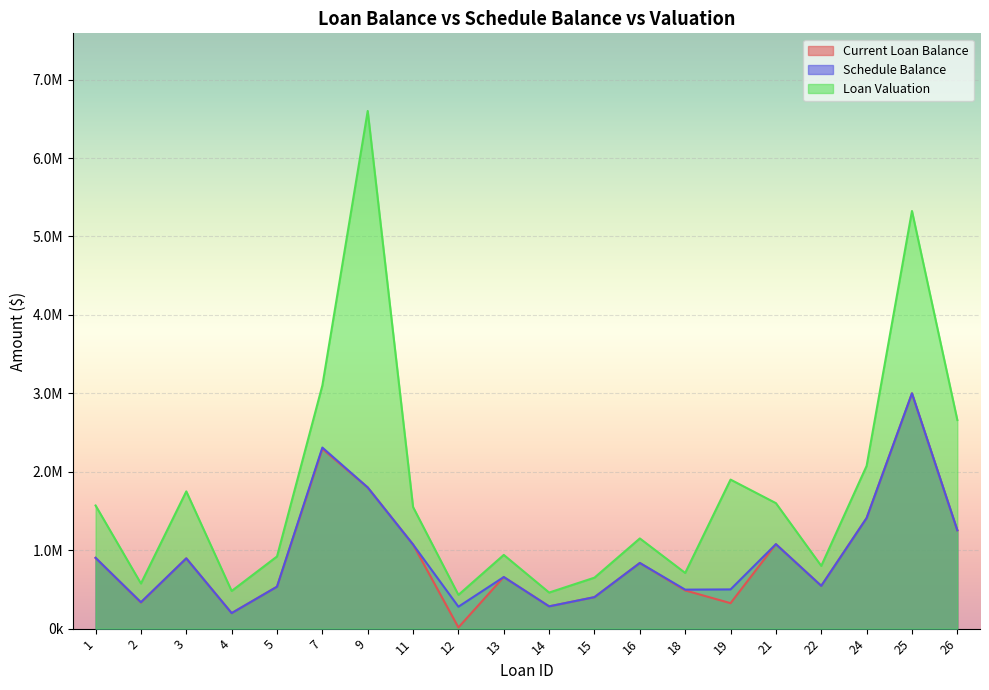

True or false: Current Loan Balance and Schedule Balance intersect in this chart.

False